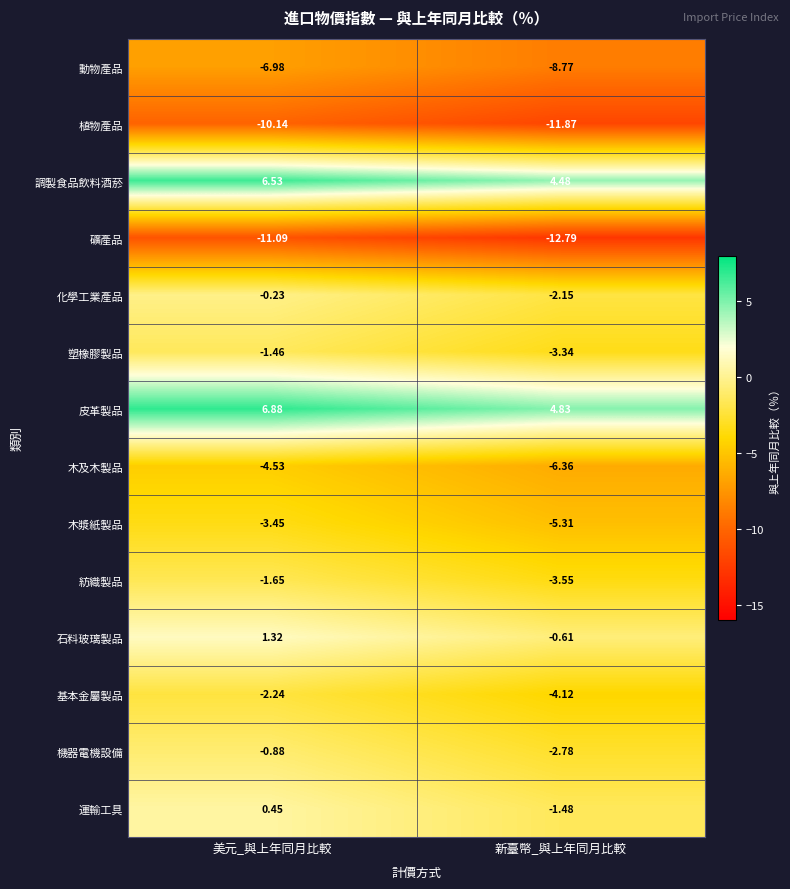

List the series in order of their peak value, lowest first.

礦產品, 植物產品, 動物產品, 木及木製品, 木漿紙製品, 基本金屬製品, 紡織製品, 塑橡膠製品, 機器電機設備, 化學工業產品, 運輸工具, 石料玻璃製品, 調製食品飲料酒菸, 皮革製品